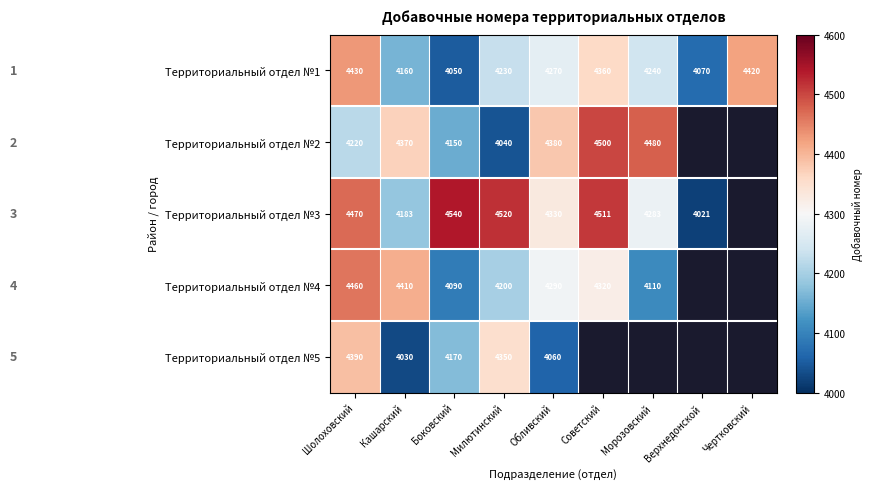

What is the difference between the Территориальный отдел №1 values at Шолоховский and Верхнедонской?

360